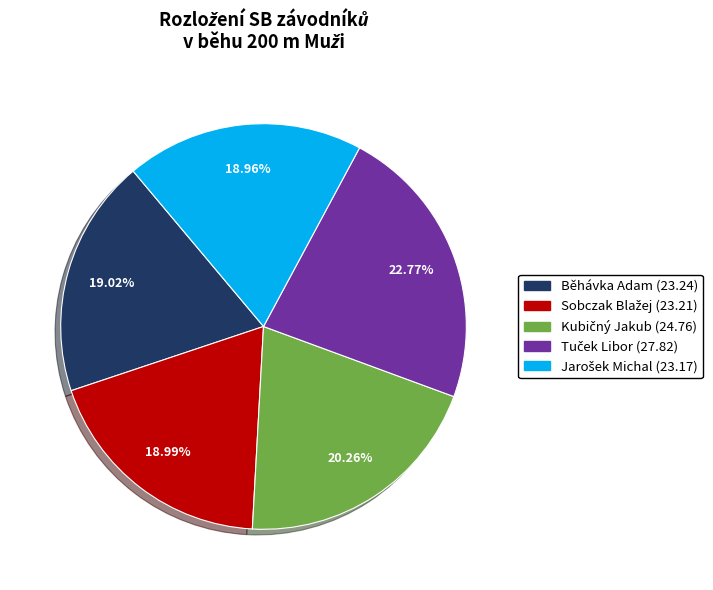

Does any single category account for the majority?

No